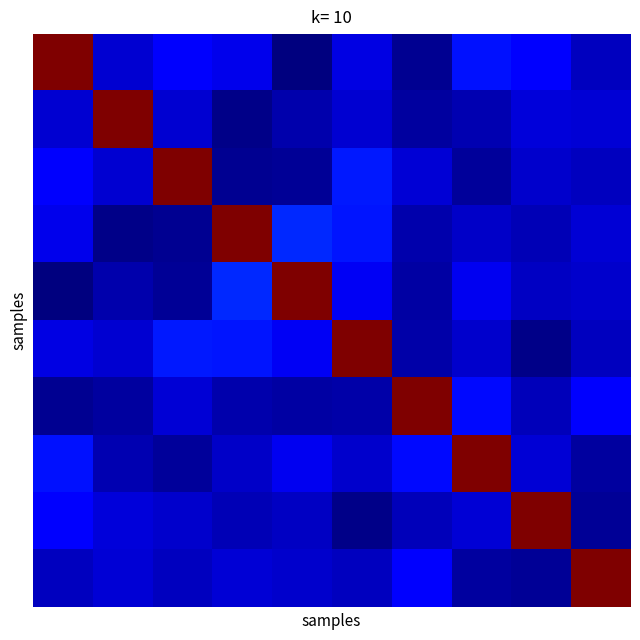

What is the greatest value displayed?

1.0